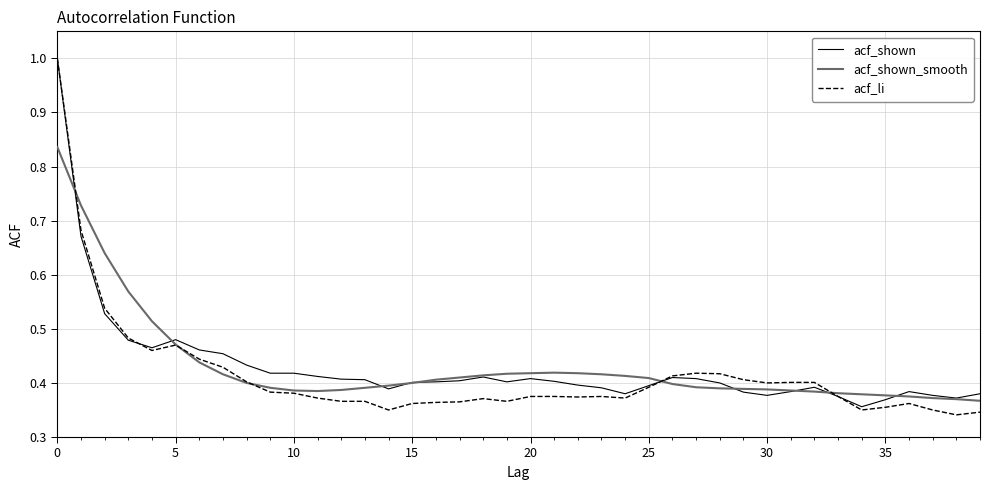

What is the sum of all acf_shown values?

17.2